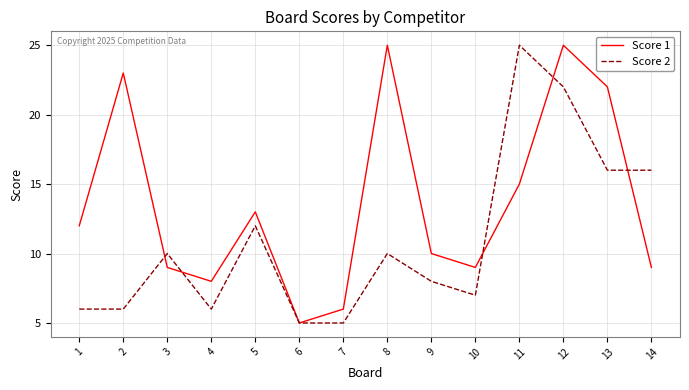

Does the chart have visible grid lines?

Yes